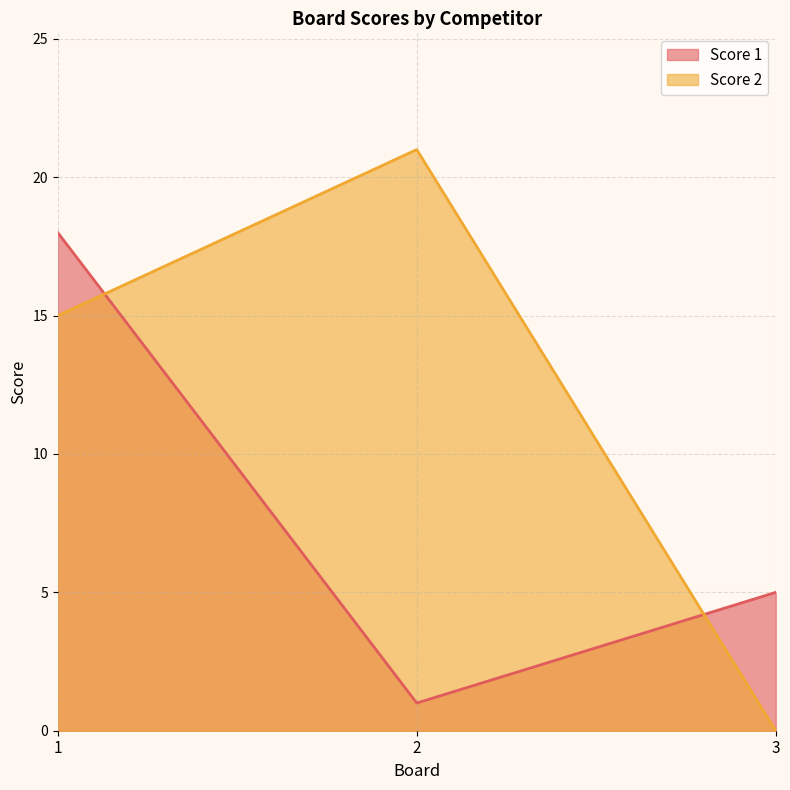

What is the difference between the maximum and second lowest values in the Score 2 series?

6